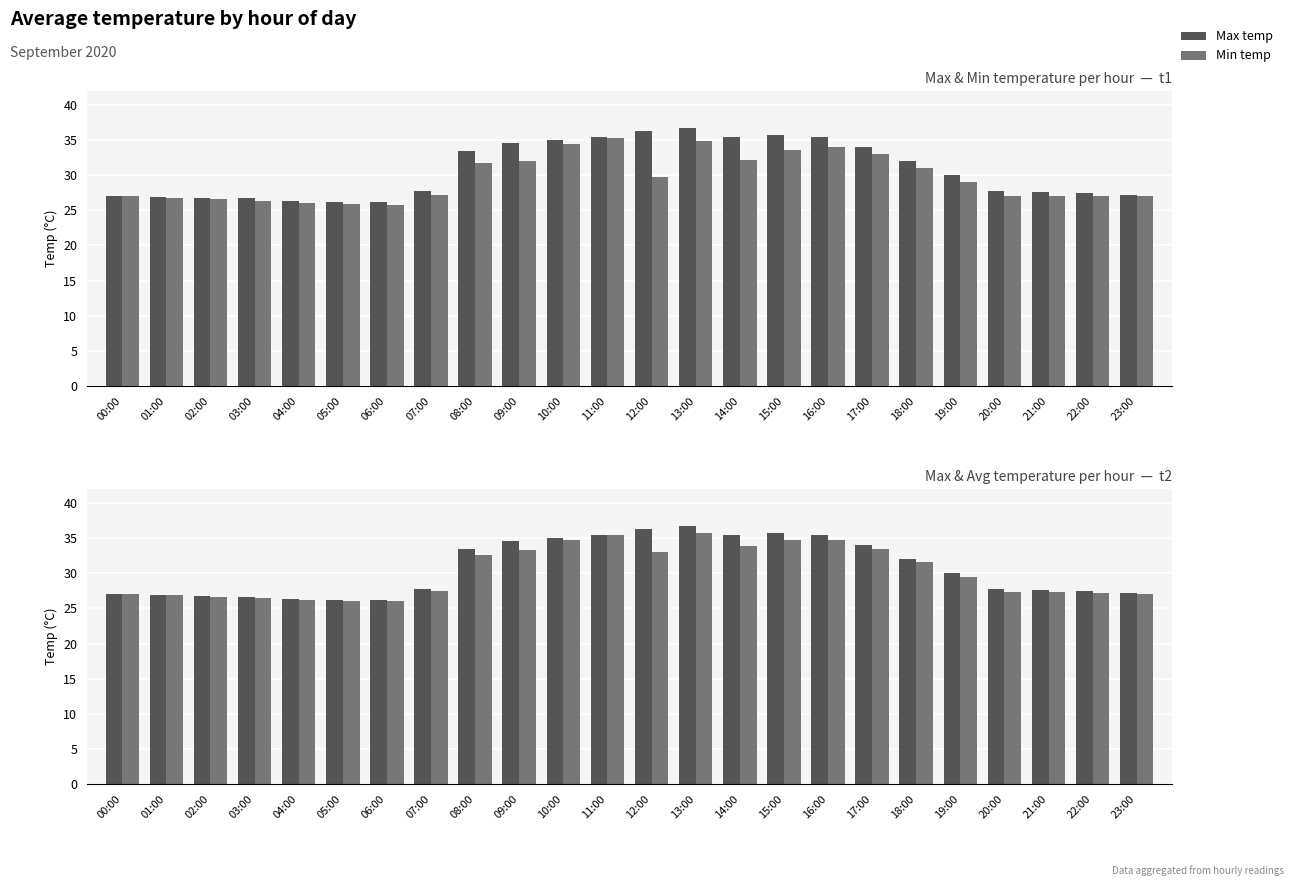

At which label is Avg temp closest to 30?

19:00